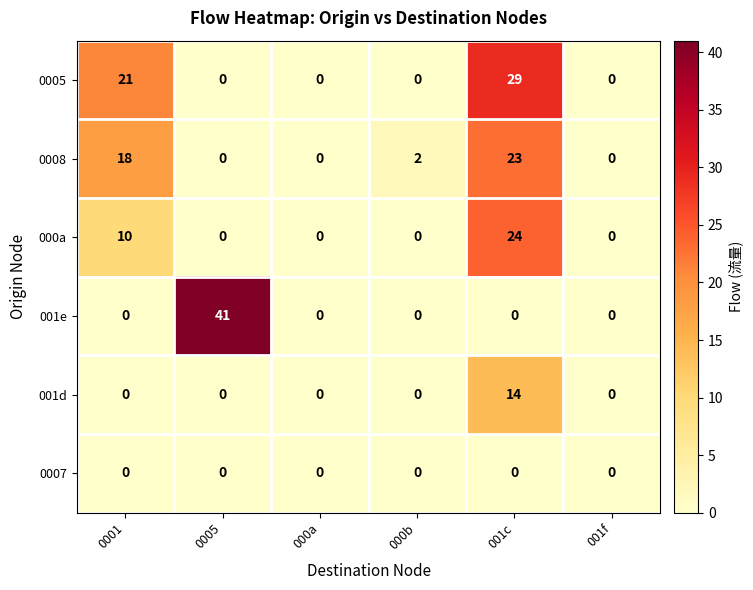

Which category has the highest value across all series?

0005